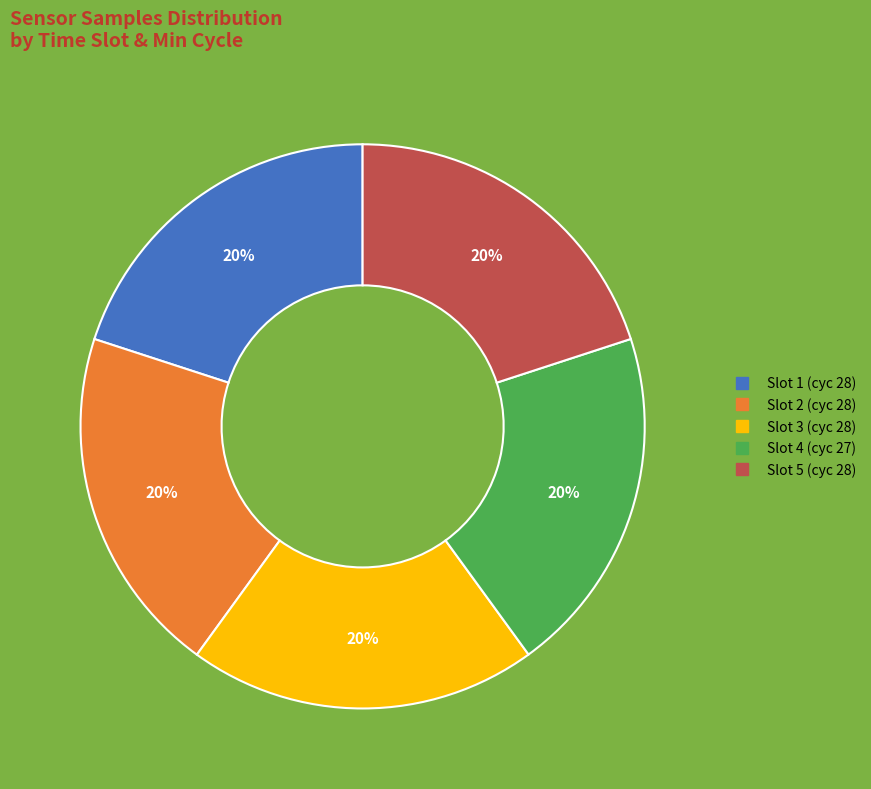

To the nearest percent, what is the average slice percentage?

20%